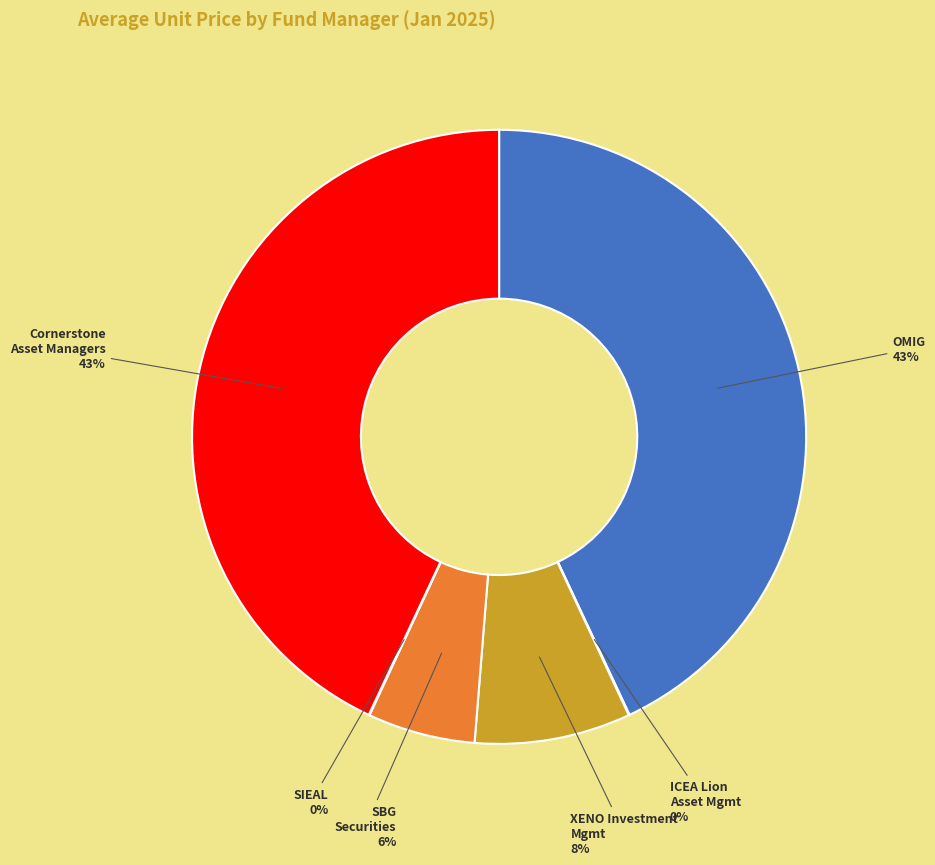

To the nearest percent, what is the average slice percentage?

17%